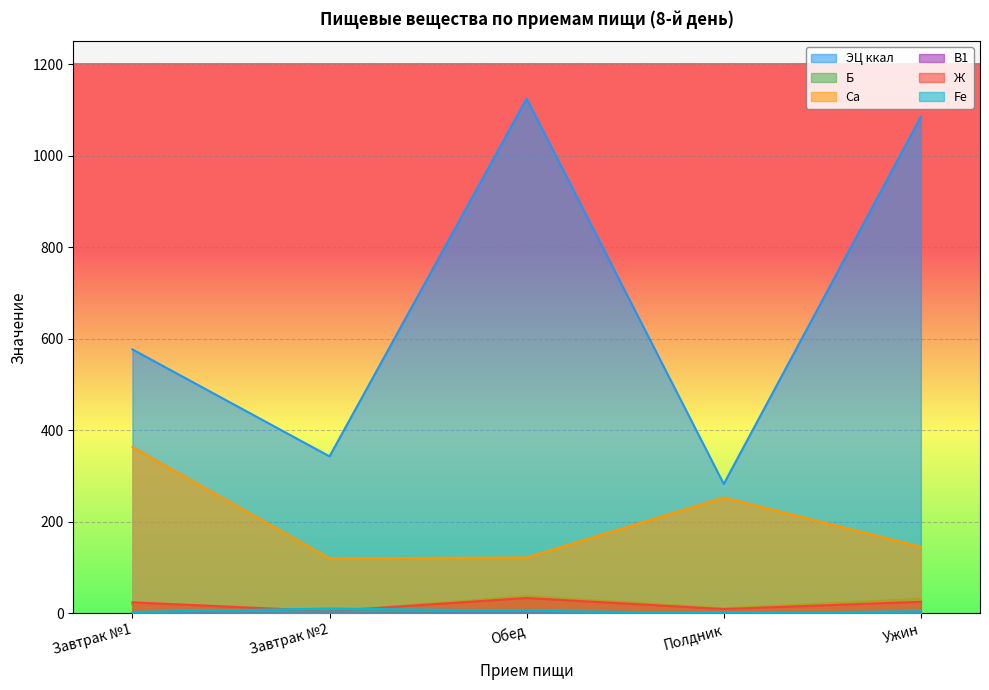

How many lines are shown in the chart?

6